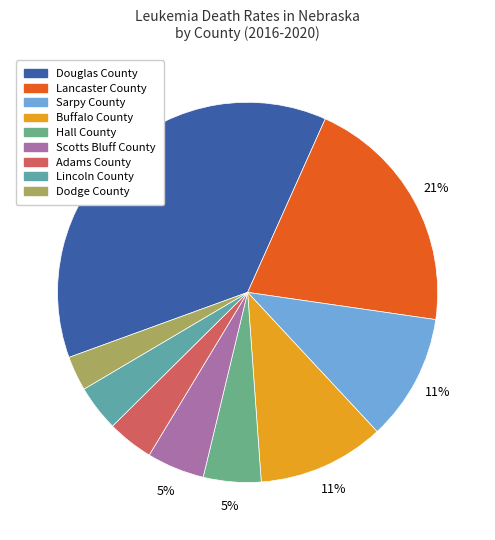

Which category has the smallest portion of the pie?

Dodge County